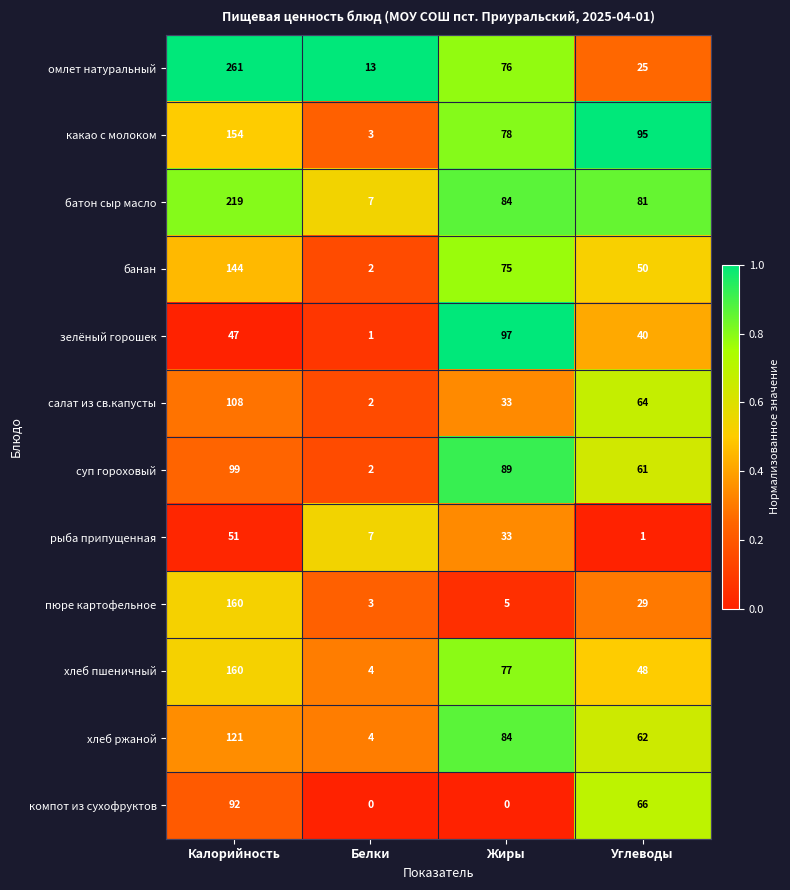

What is the minimum value for хлеб пшеничный?

4